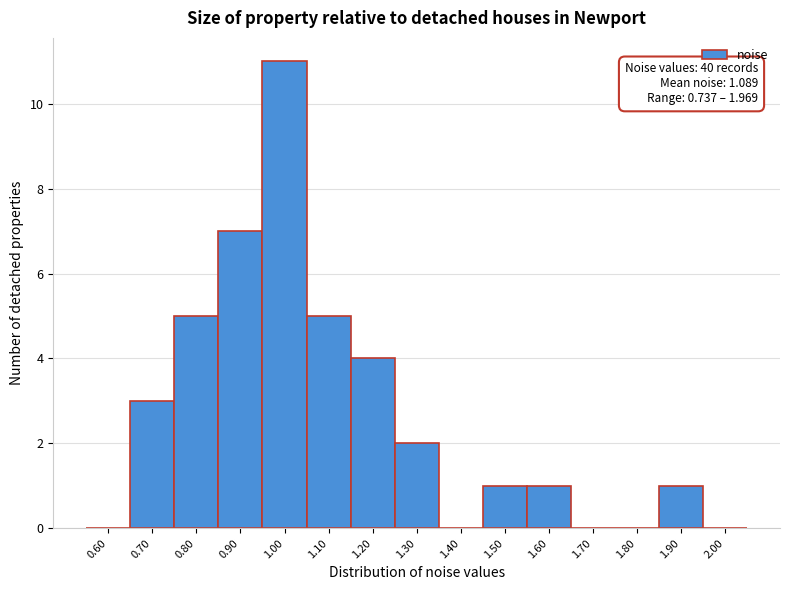

Reading left to right, list all the values displayed in this chart.

0.60=0	0.70=3	0.80=5	0.90=7	1.00=11	1.10=5	1.20=4	1.30=2	1.40=0	1.50=1	1.60=1	1.70=0	1.80=0	1.90=1	2.00=0